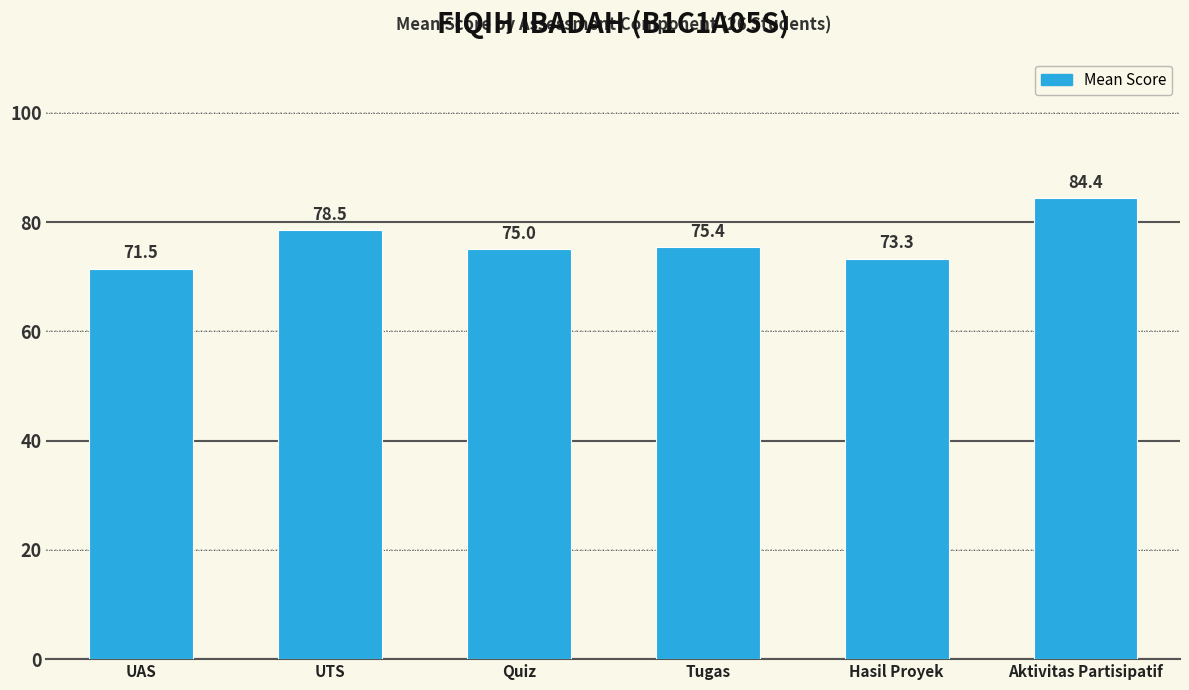

Are the bars horizontal?

No